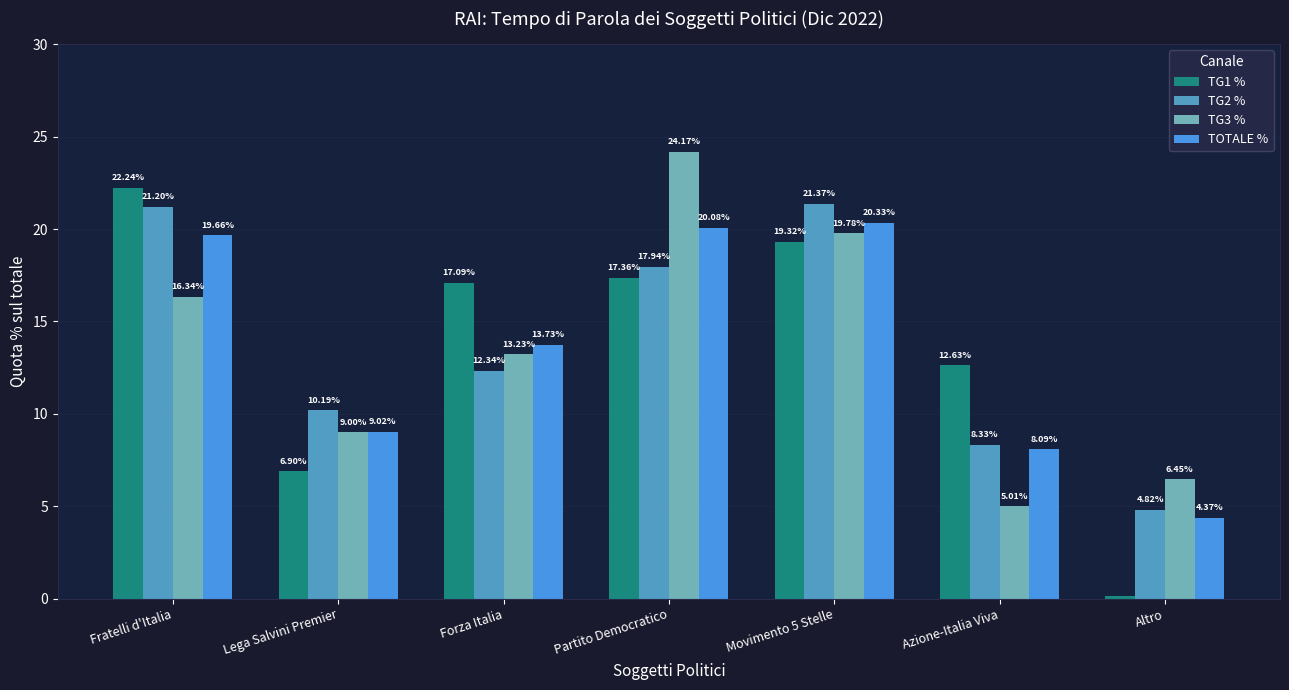

How many data points in TG1 % are less than 17?

3